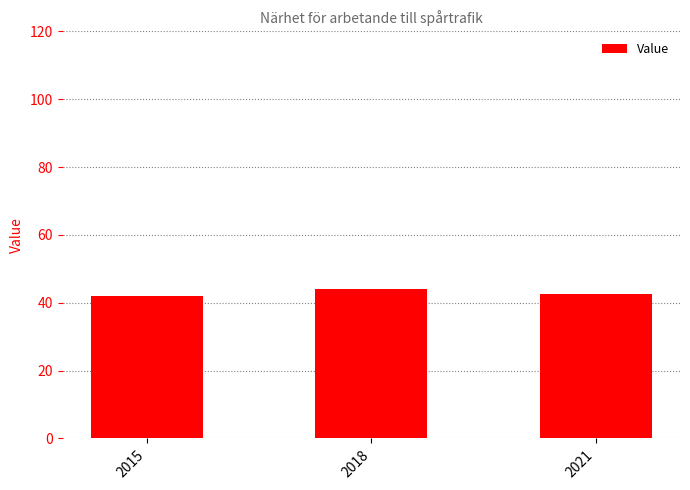

Reading right to left, extract all data points from this chart.

2021=42.5	2018=44.0	2015=42.0